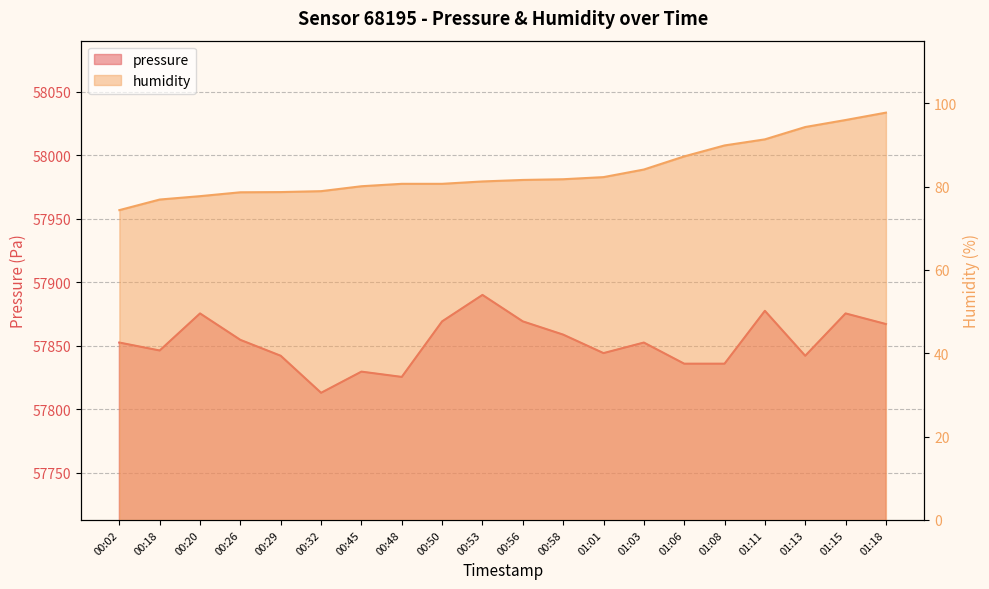

What position from the left is 00:50?

9